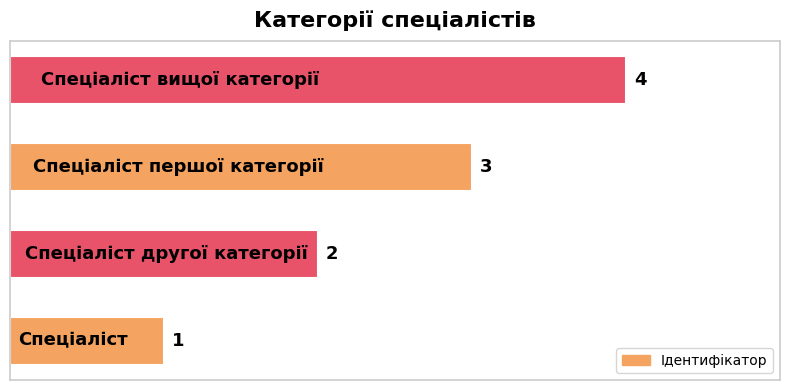

What is the difference between the maximum and minimum values?

3